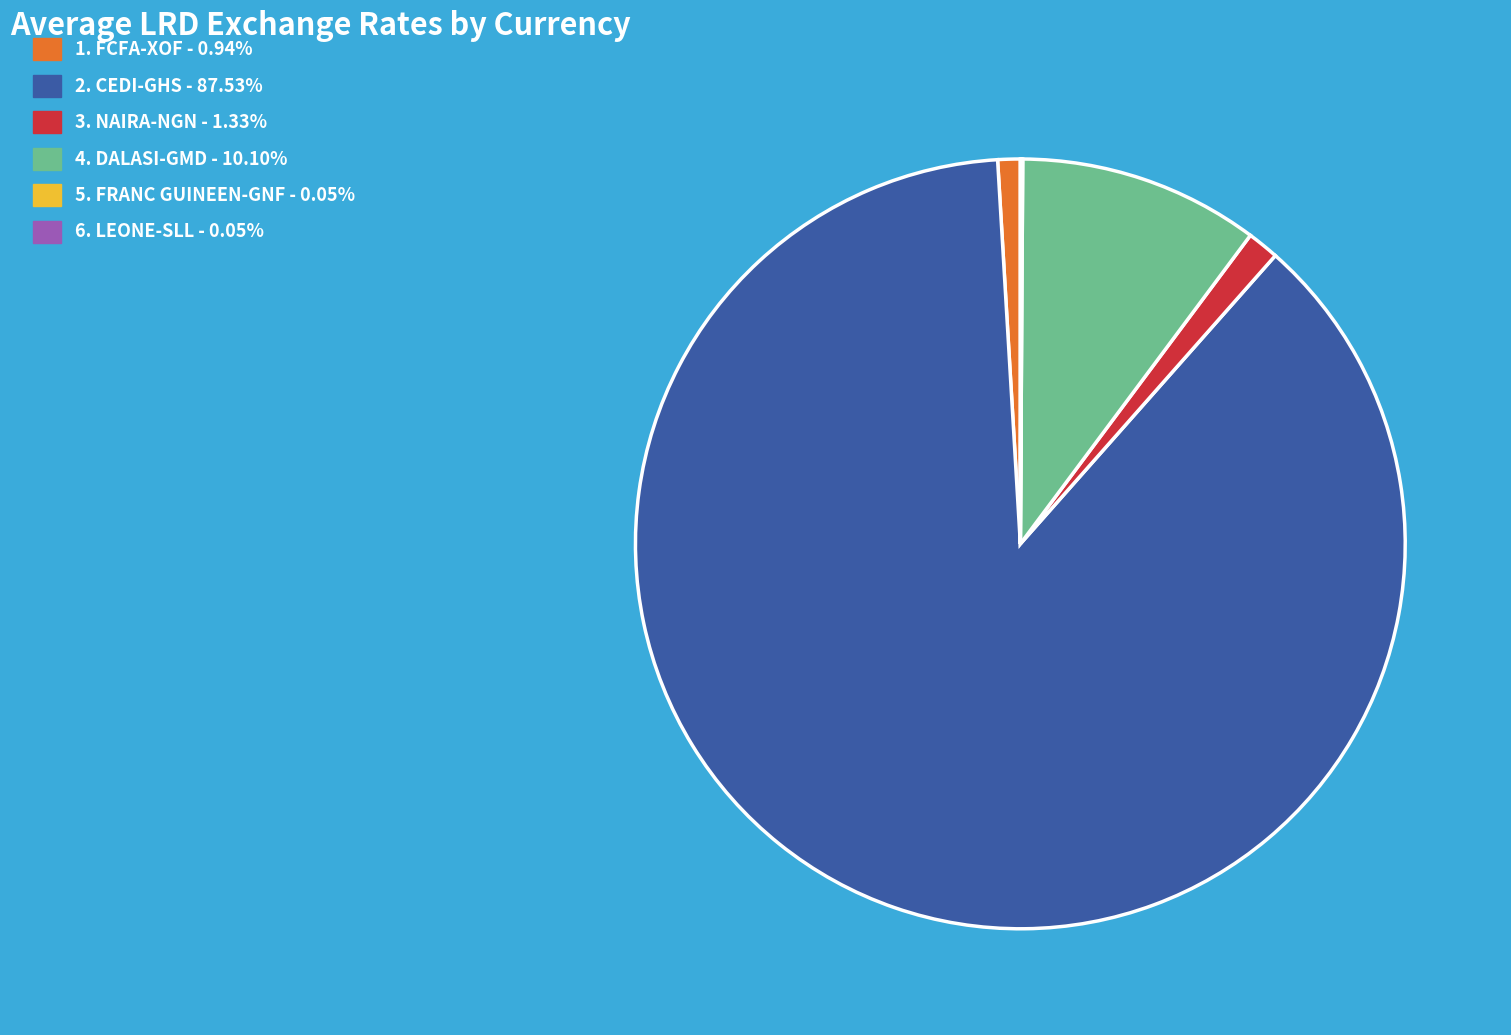

Is there any slice that represents more than half of the pie?

Yes